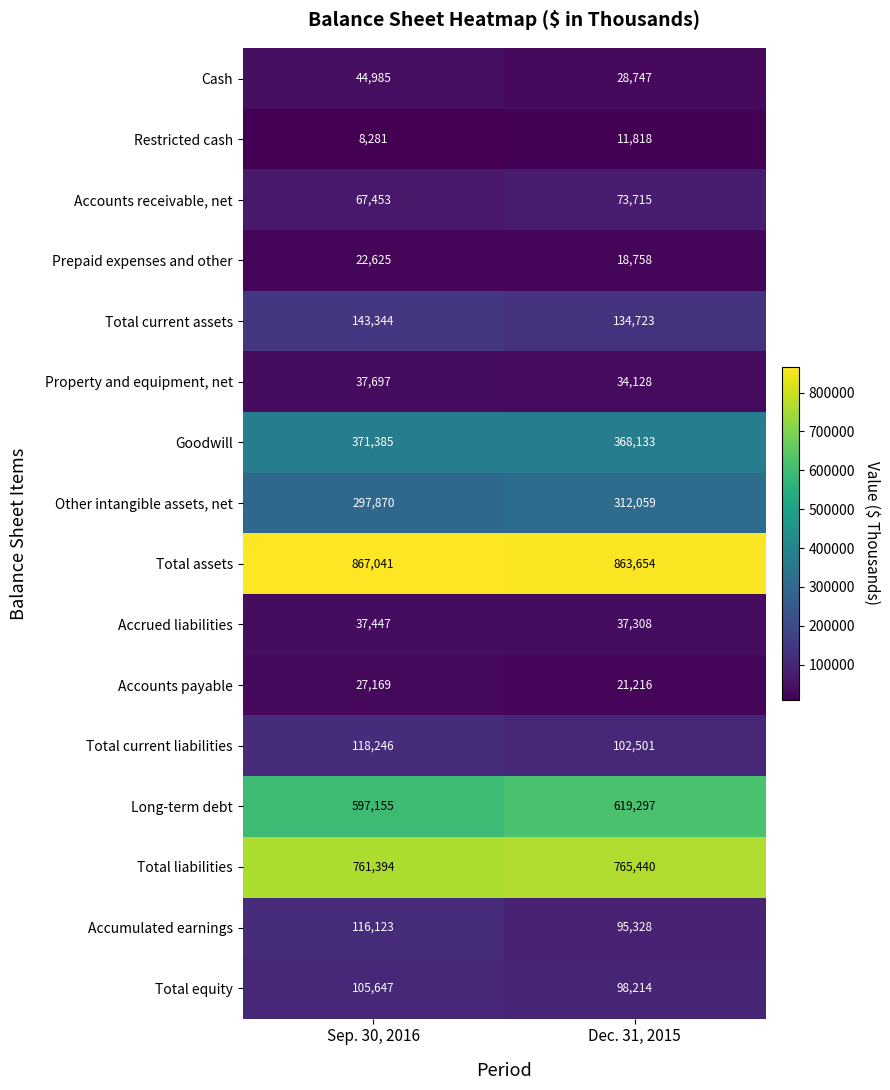

List the series in order of their peak value, highest first.

Total assets, Total liabilities, Long-term debt, Goodwill, Other intangible assets, net, Total current assets, Total current liabilities, Accumulated earnings, Total equity, Accounts receivable, net, Cash, Property and equipment, net, Accrued liabilities, Accounts payable, Prepaid expenses and other, Restricted cash